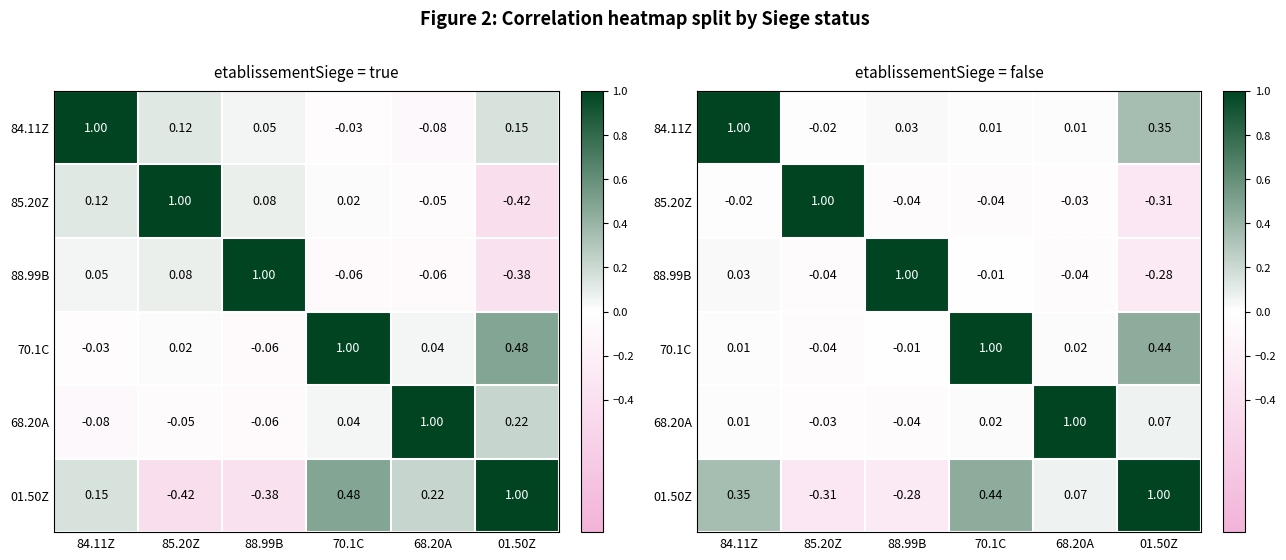

Count the number of categories in the chart.

6